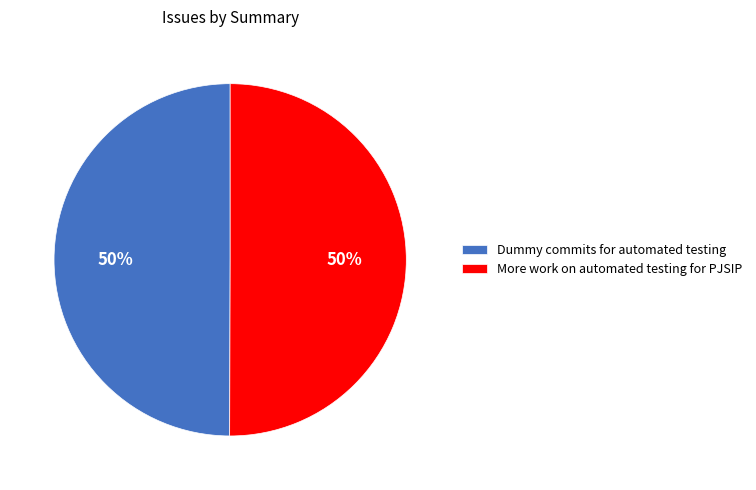

Is the sum of More work on automated testing for PJSIP and Dummy commits for automated testing greater than half?

Yes